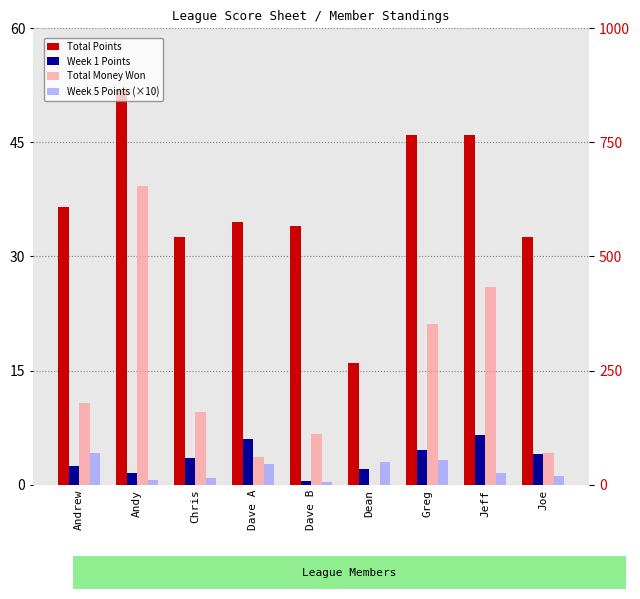

How many data points in Total Money Won are less than 160?

4